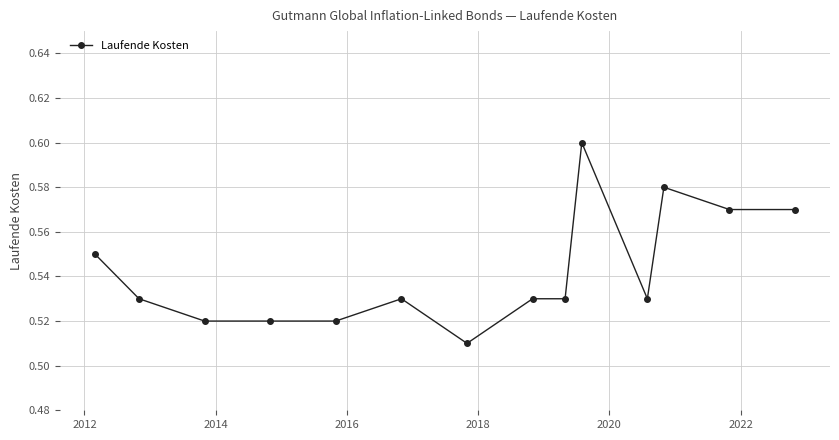

True or false: there are more than 0 points higher than both neighbors.

True